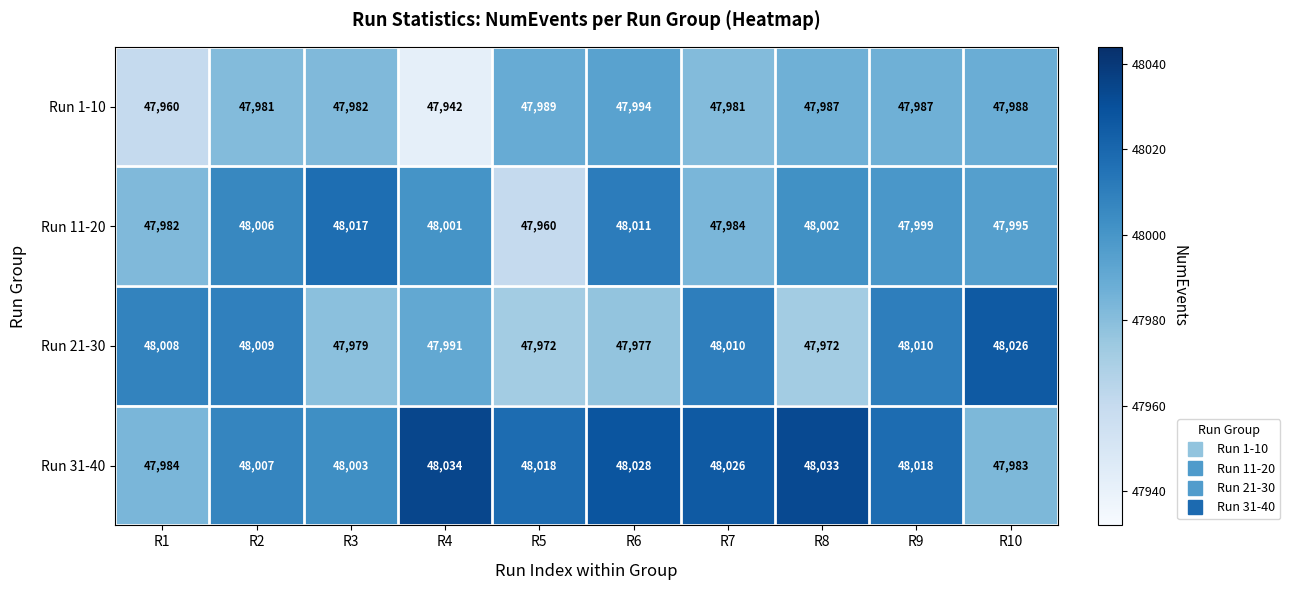

The value of Run 21-30 at R8 is 47972. True or false?

True